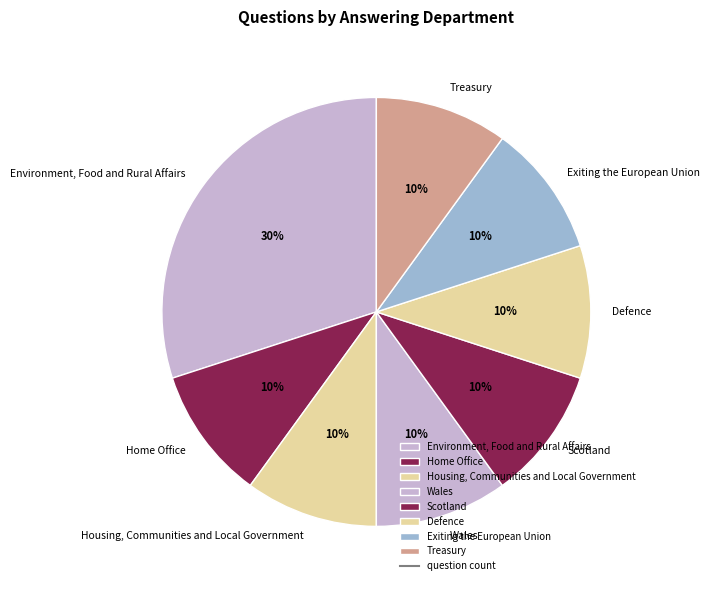

Do Home Office and Environment, Food and Rural Affairs together represent more than half of the pie?

No